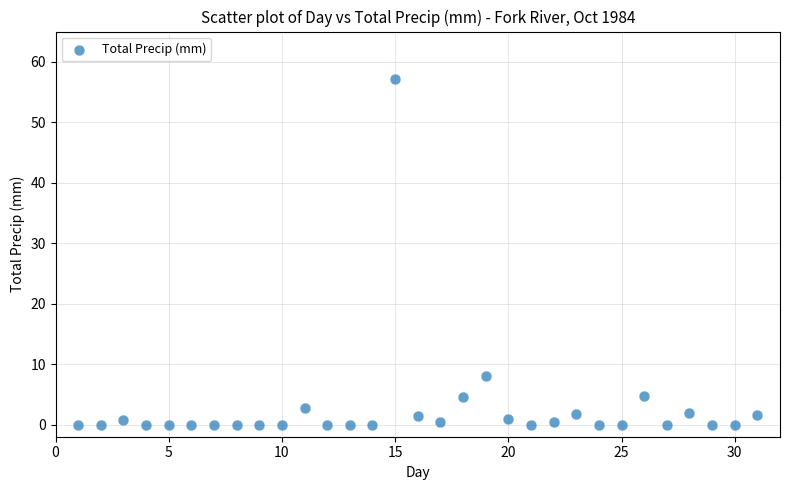

What Y value in the scatter plot is closest to 28?

8.0